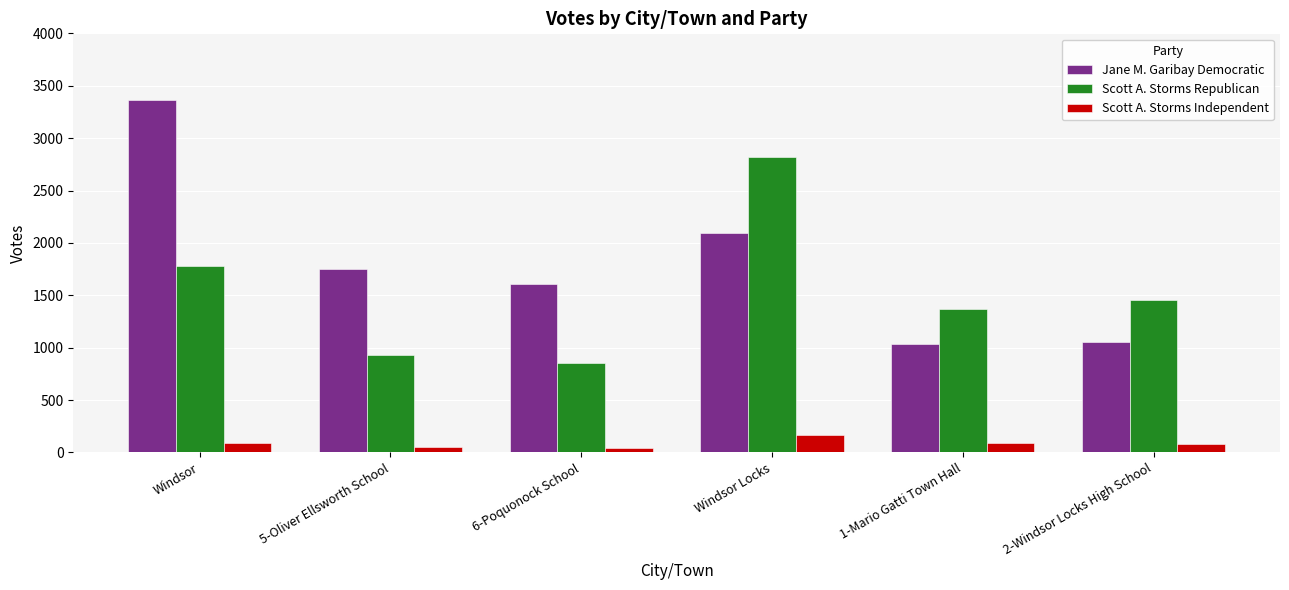

What is the difference between the second highest and second lowest values in the Scott A. Storms Independent series?

41